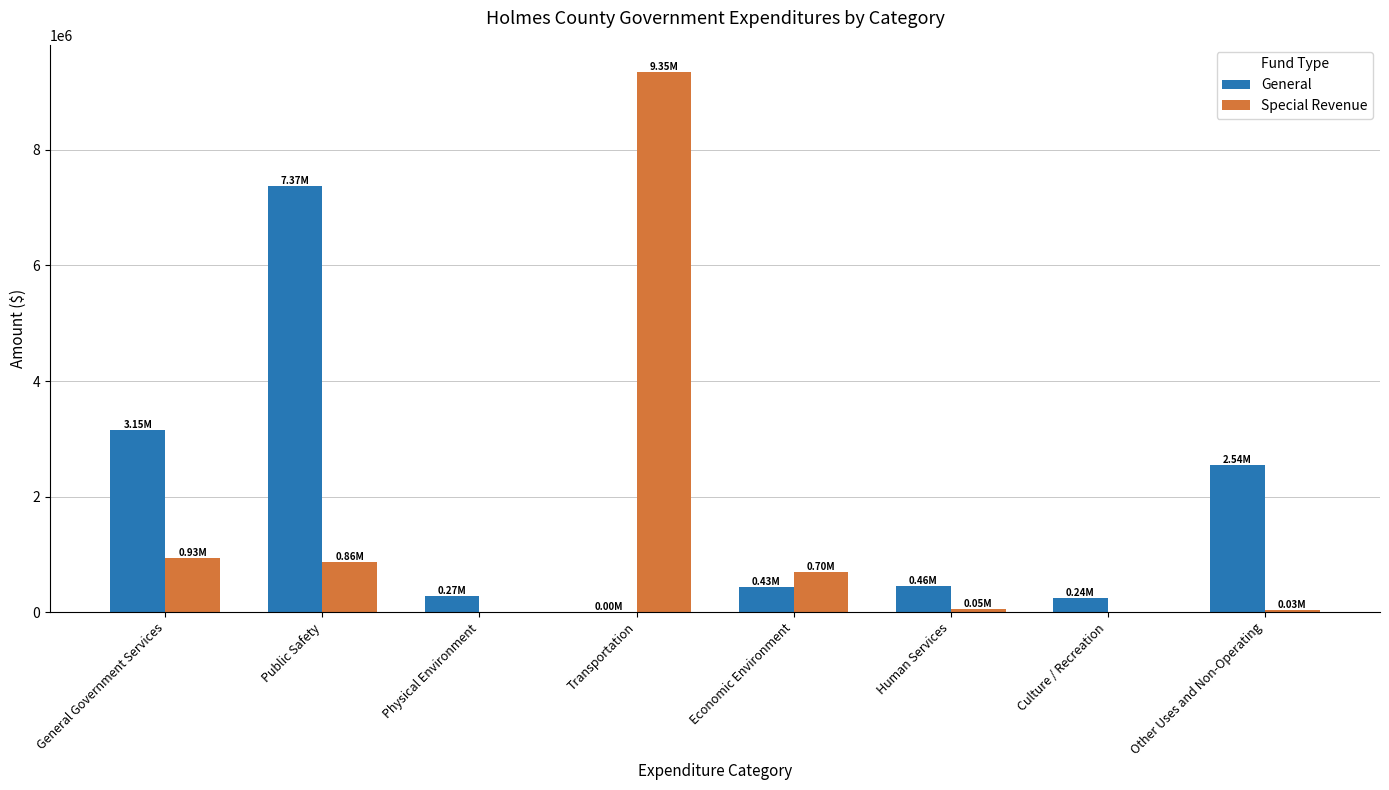

At which category is the sum across all series the highest?

Transportation